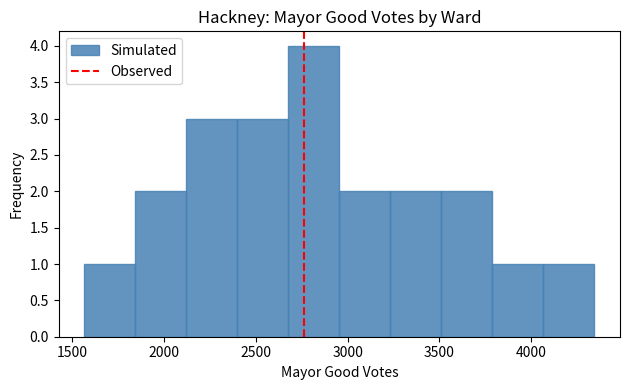

Reading left to right, list every bar in this chart as the range it spans on the x-axis followed by its height. Neither the bar edges nor the heights are printed on the chart, so give them approximately, as read against the axes.

1550 to 1850: 1
1850 to 2100: 2
2100 to 2400: 3
2400 to 2700: 3
2700 to 2950: 4
2950 to 3250: 2
3250 to 3500: 2
3500 to 3800: 2
3800 to 4050: 1
4050 to 4350: 1